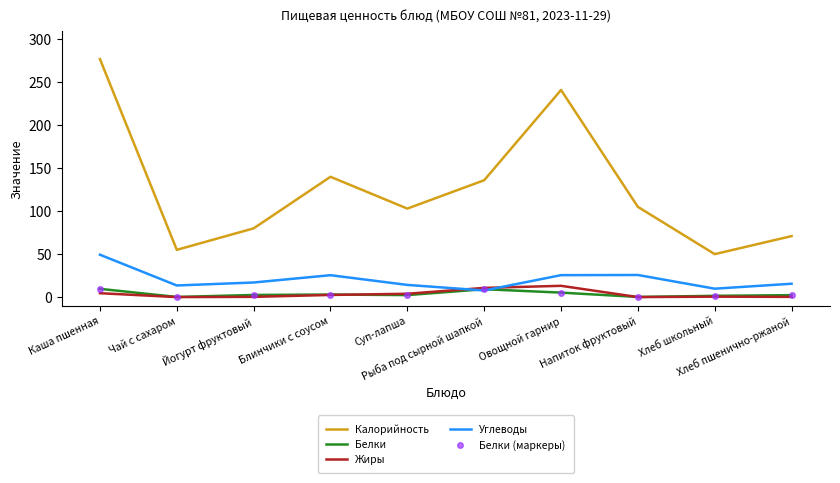

After their last crossing, which series has the higher values: Жиры or Белки?

Белки